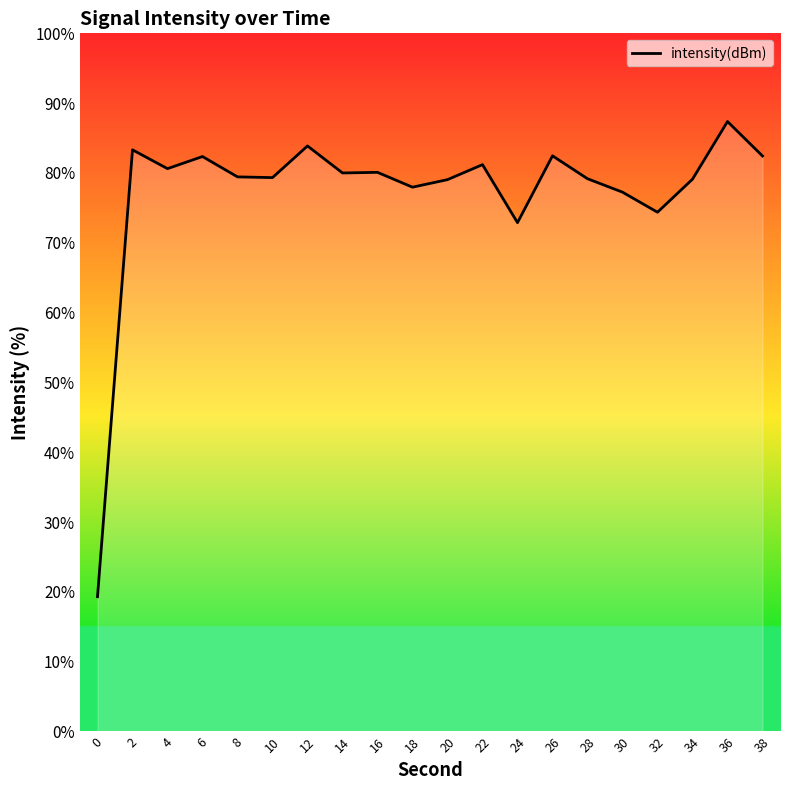

What is the difference between the values at 36 and 2?

4.1